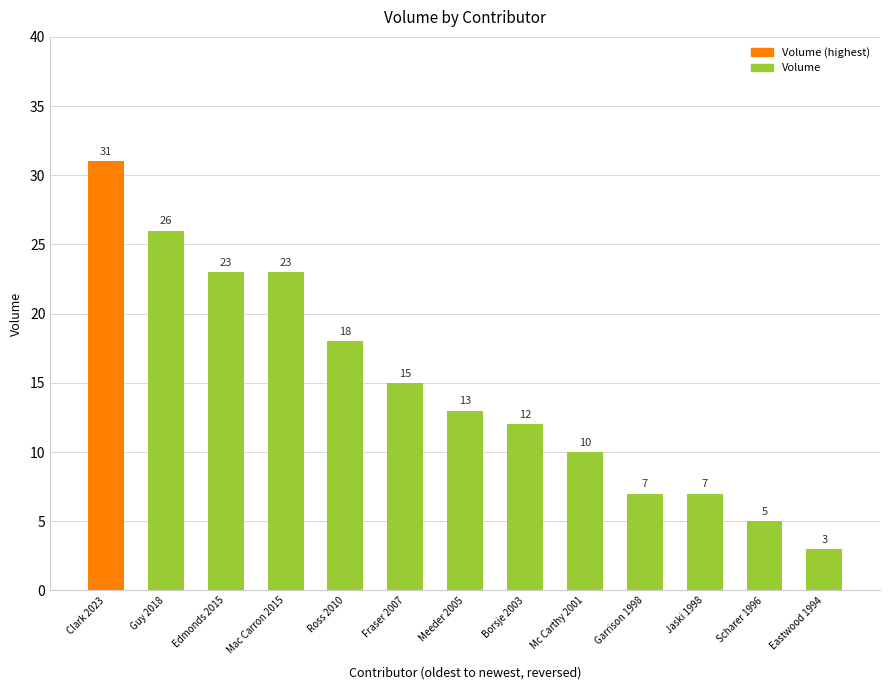

What is the difference between the maximum and minimum values?

28